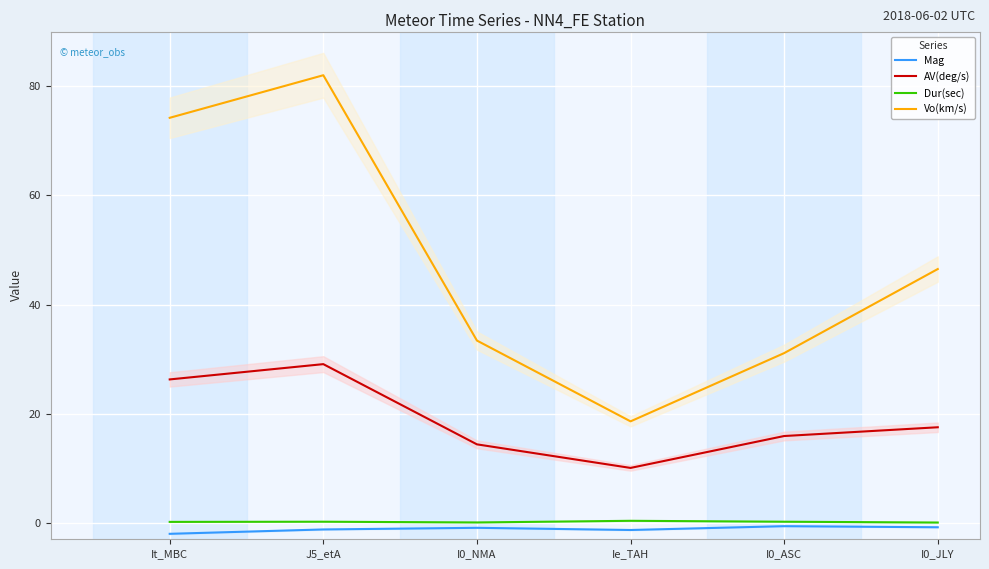

True or false: Mag has a value of -2.2 at Ie_TAH.

False